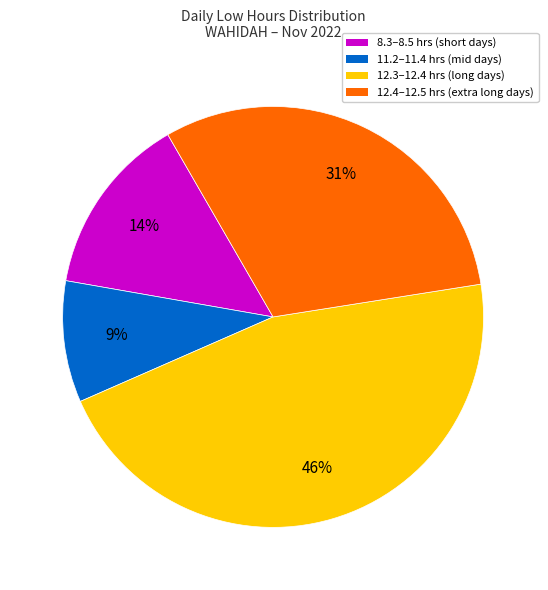

Does any single category account for the majority?

No